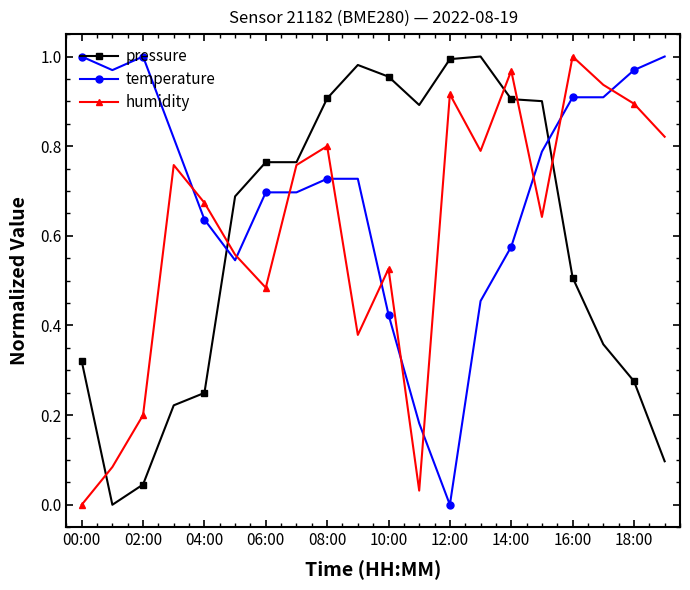

Which series has the largest total across all categories?

temperature